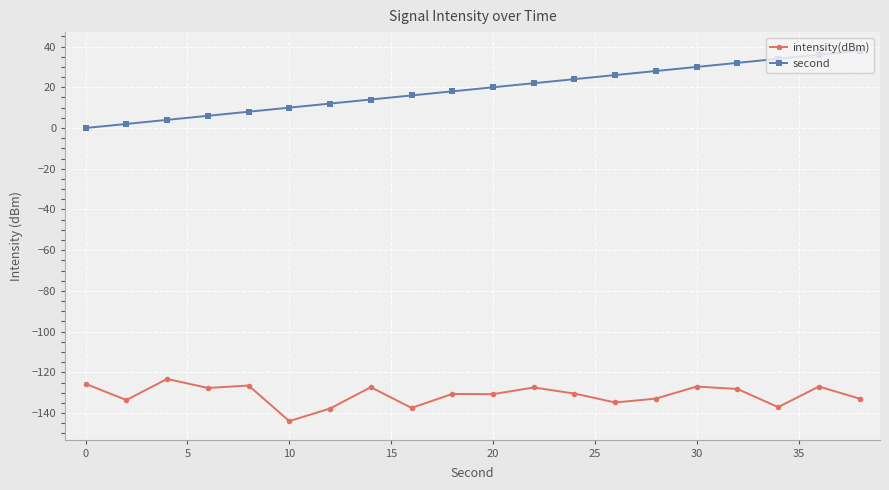

Which series has the largest range (max minus min)?

second